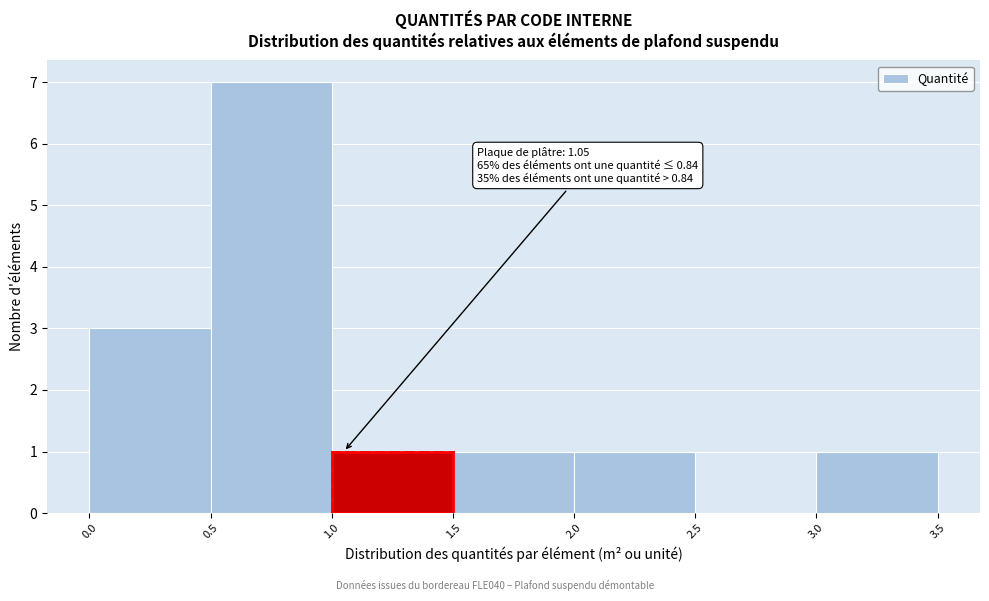

Over which range of the x-axis is the bar tallest?

0.5 to 1.0